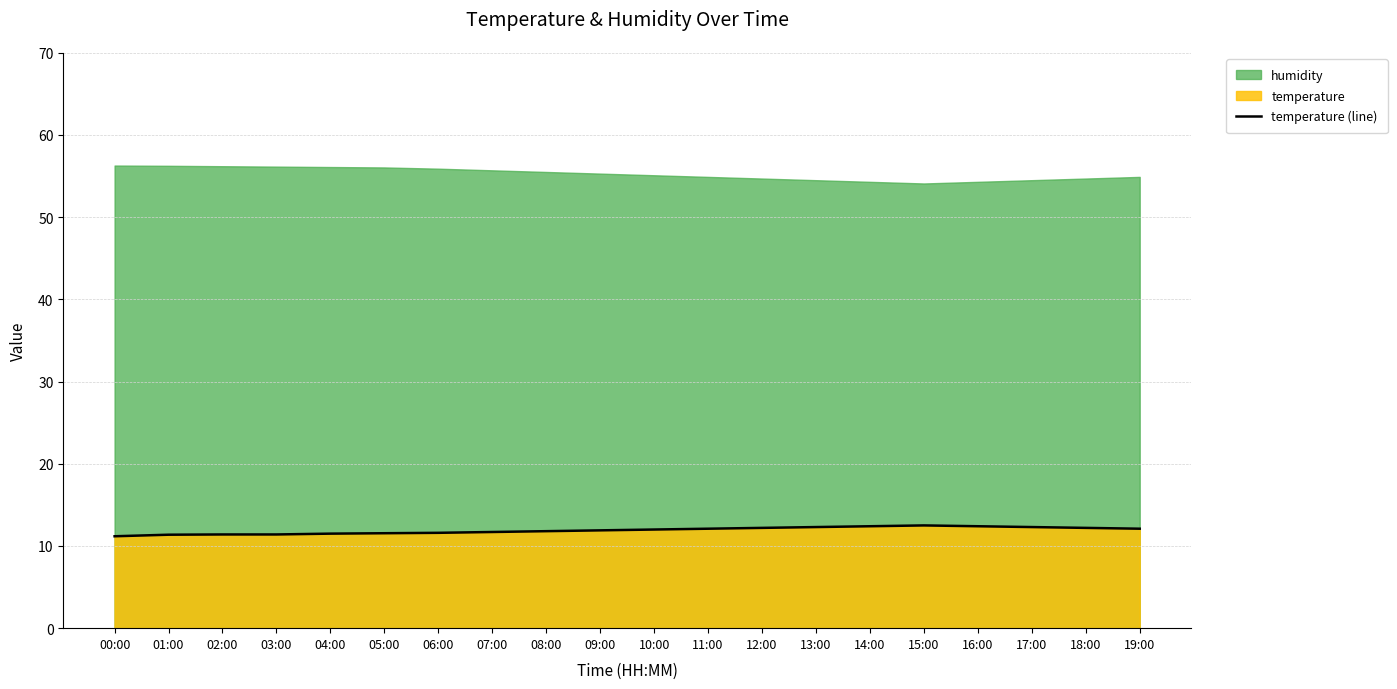

What is the sum of the values at 13:00 and 01:00?

23.7